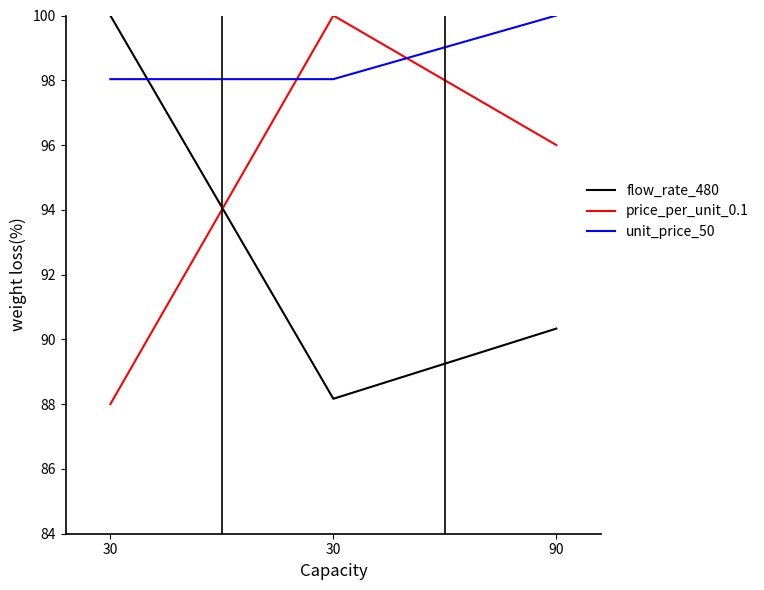

How many distinct data groups are displayed?

3